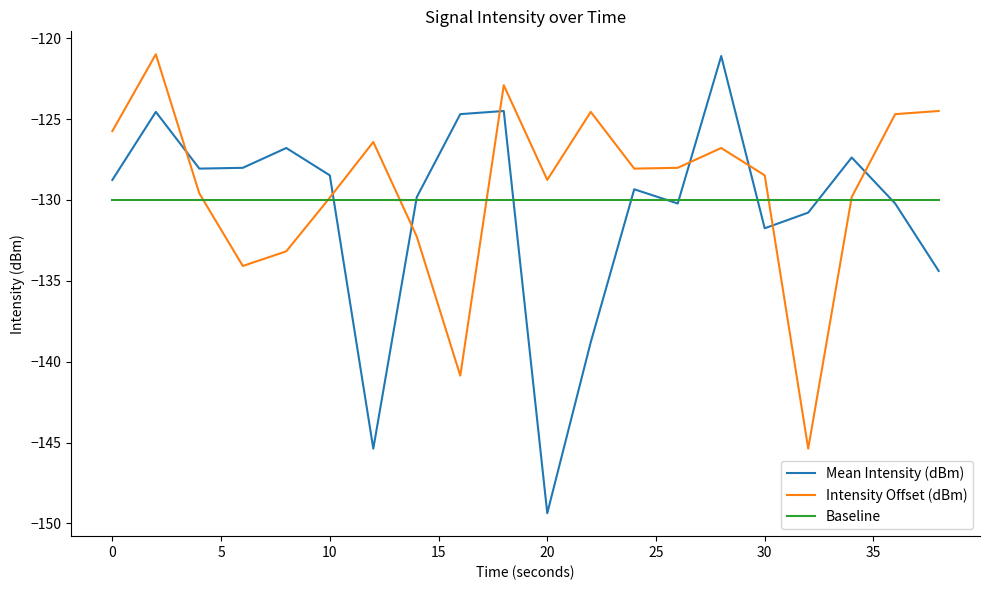

What is the difference between the maximum and minimum values in the Intensity Offset (dBm) series?

24.4